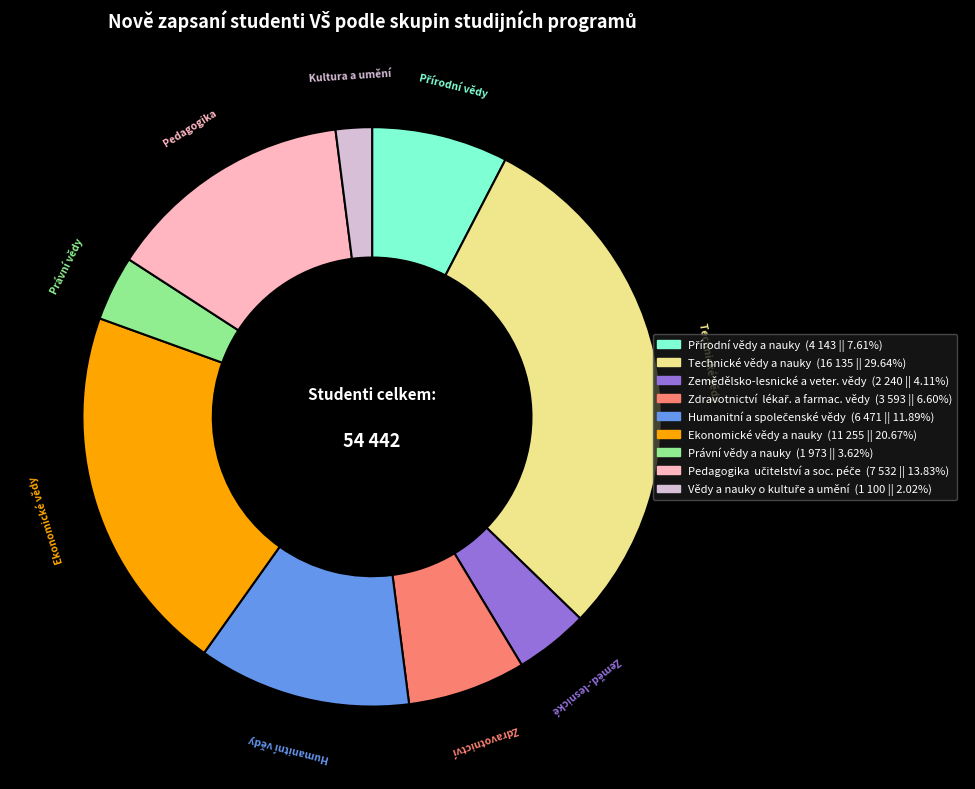

Does any single category account for the majority?

No